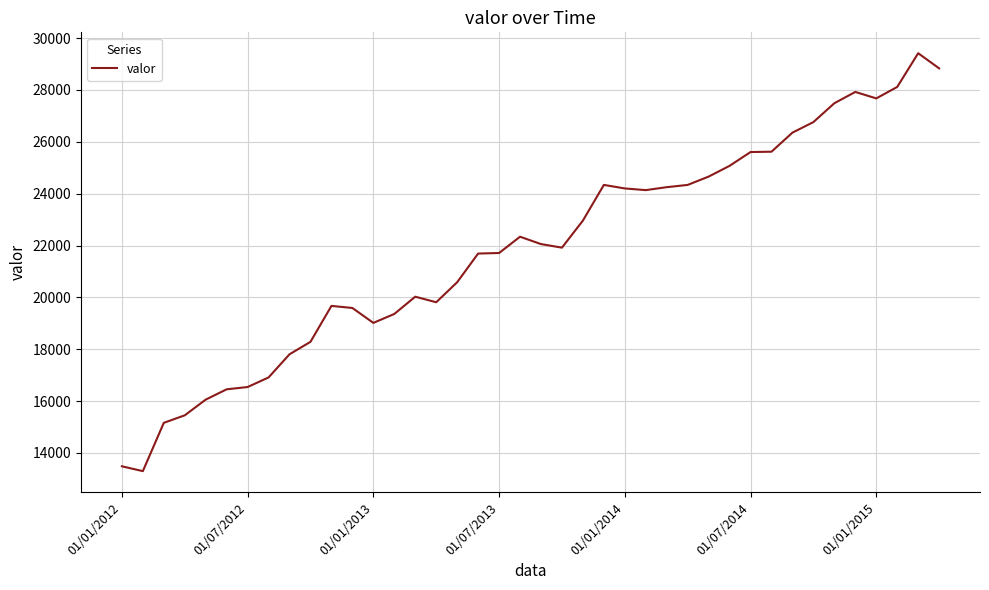

What is the difference between the maximum and minimum values?

16118